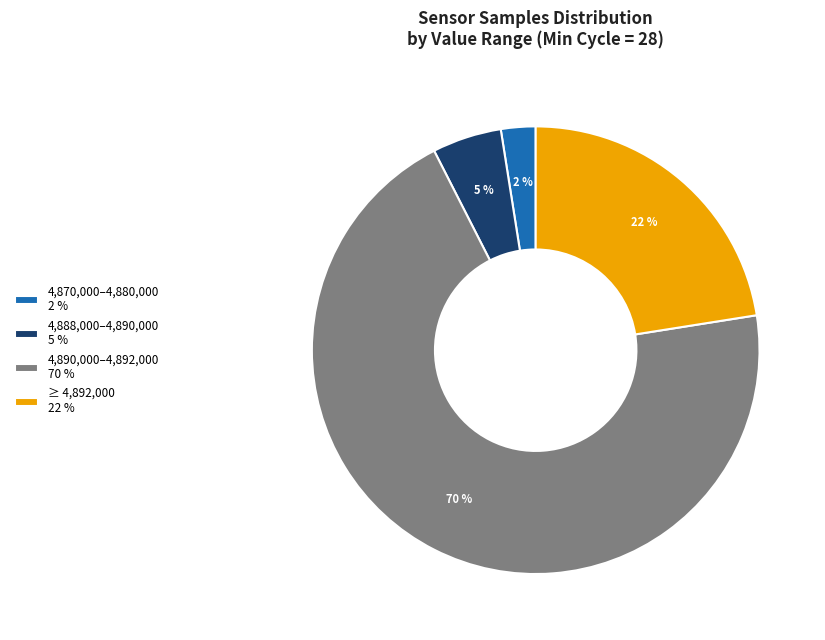

The 4,888,000–4,890,000 5 % slice represents 1% of the pie. True or false?

False